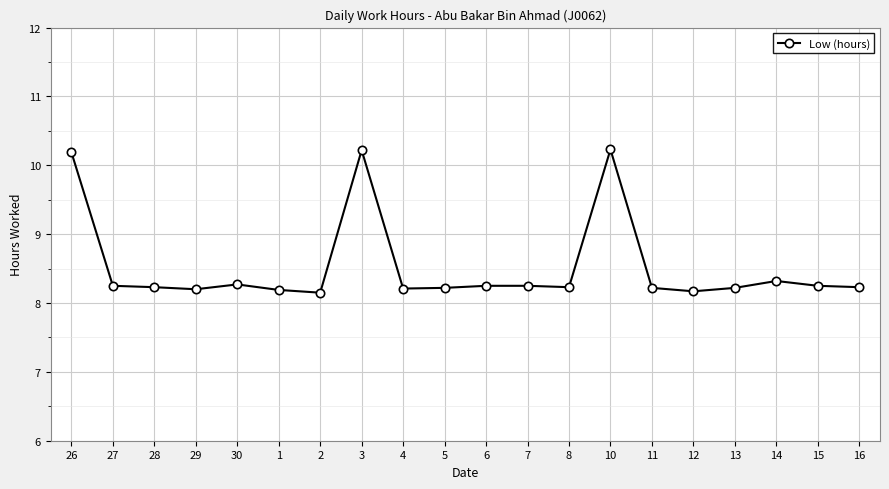

What is the difference between the second highest and minimum values?

2.1